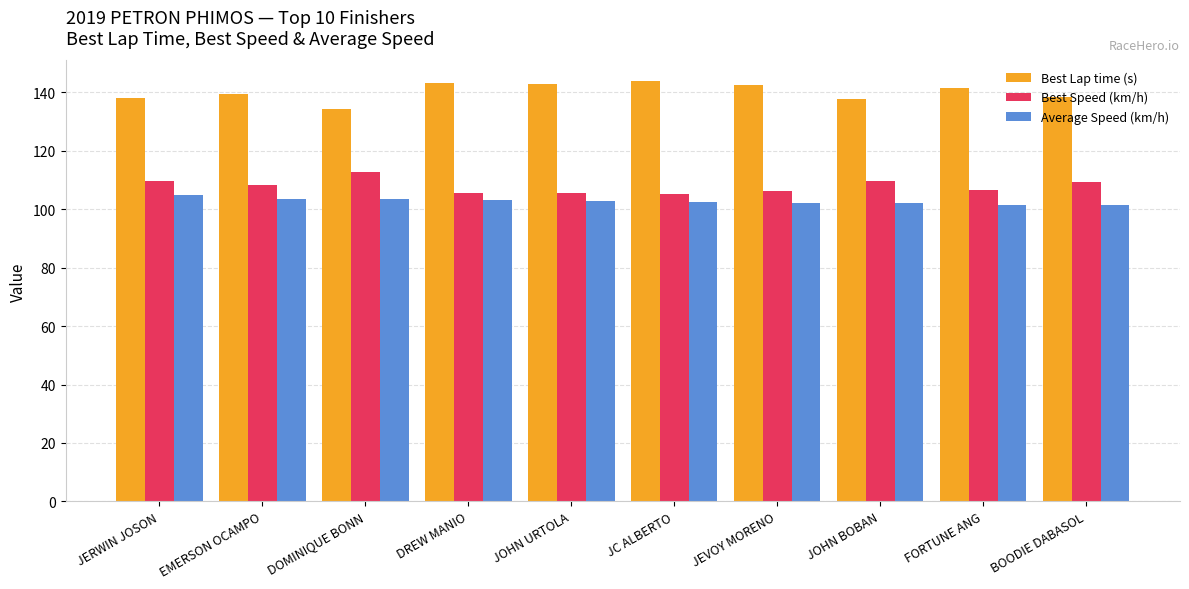

Does the chart contain stacked bars?

No